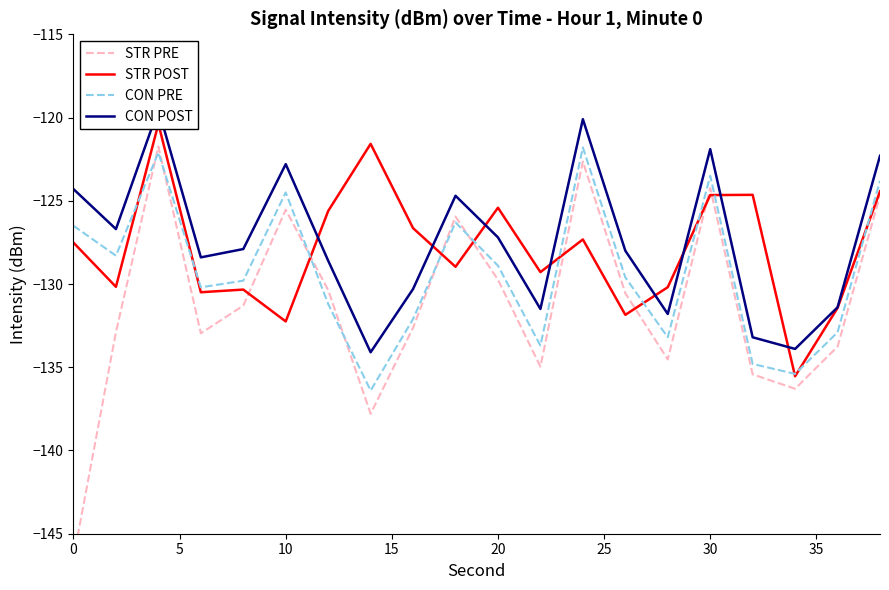

What is the highest value of the CON PRE series?

-121.8